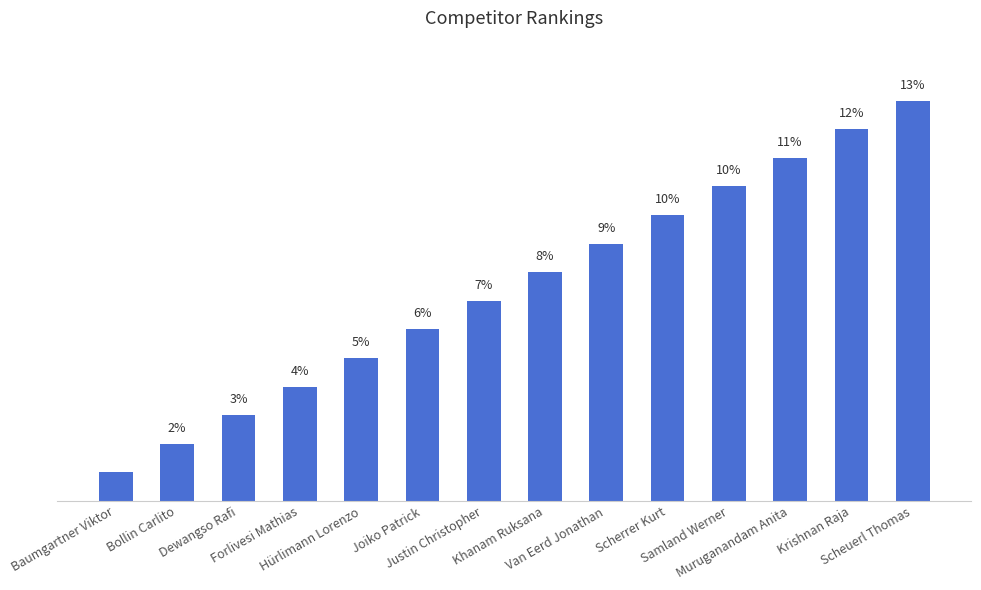

Does the chart contain any negative values?

No